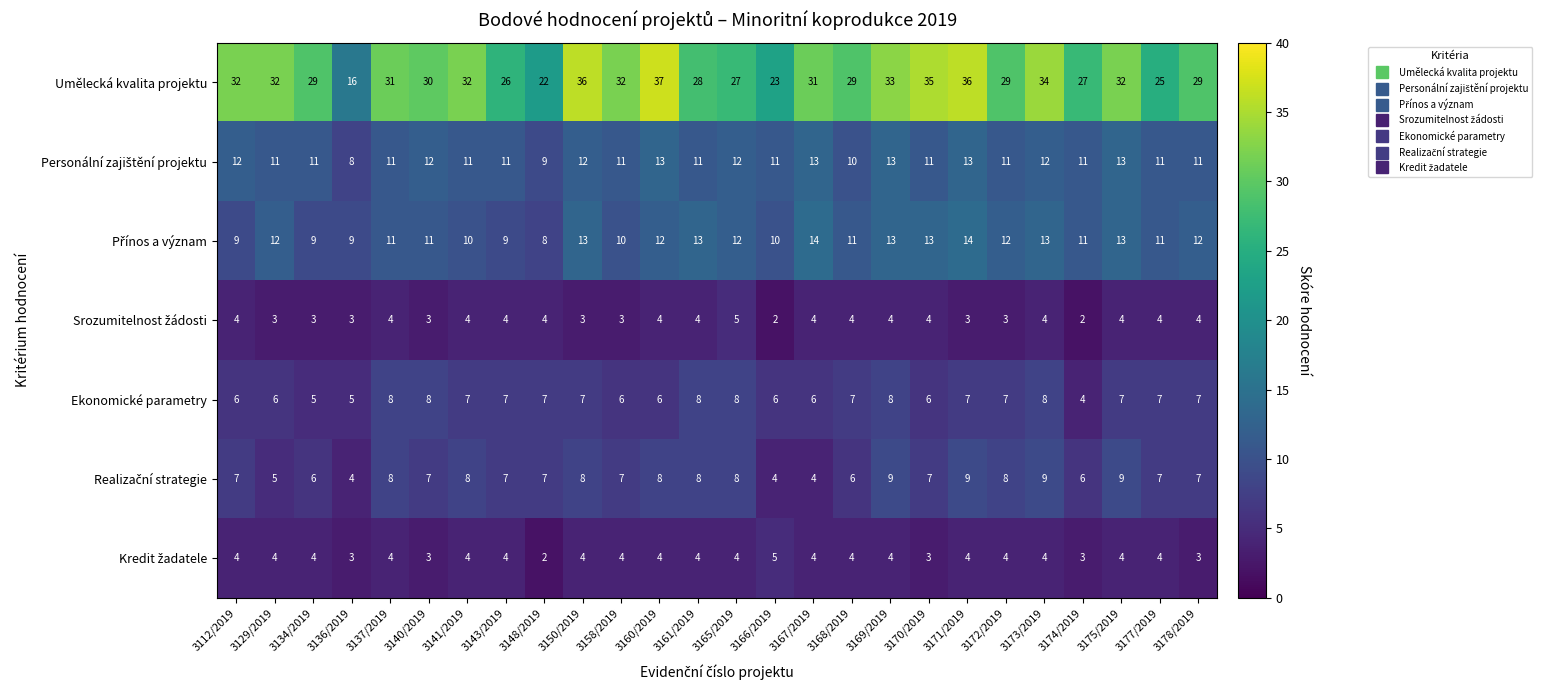

What is the maximum value shown in the chart?

37